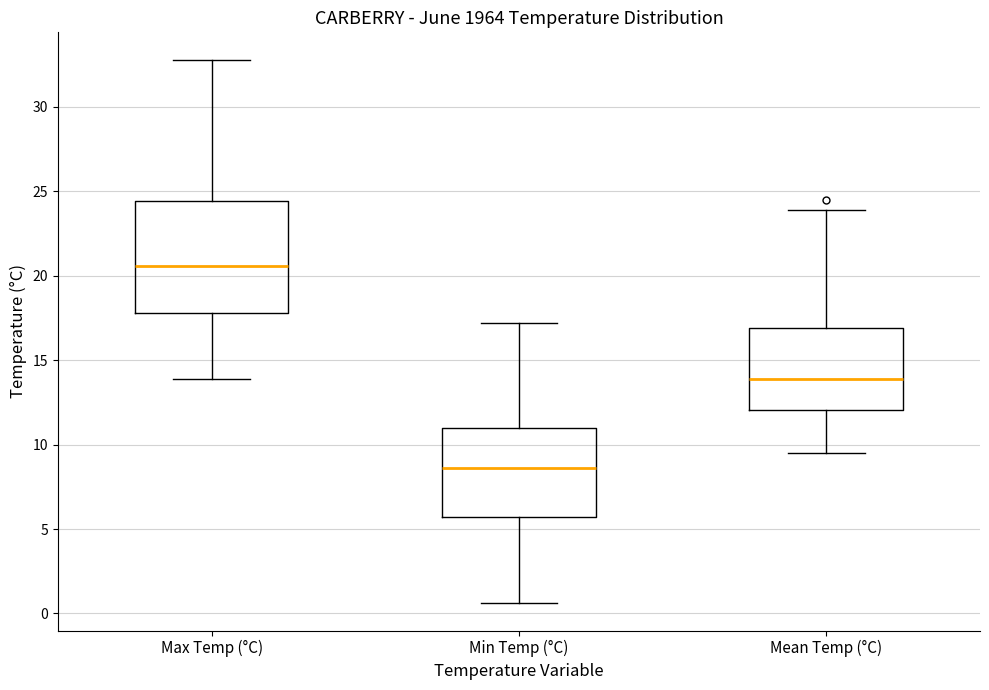

Which box has the lowest median line?

Min Temp (°C)